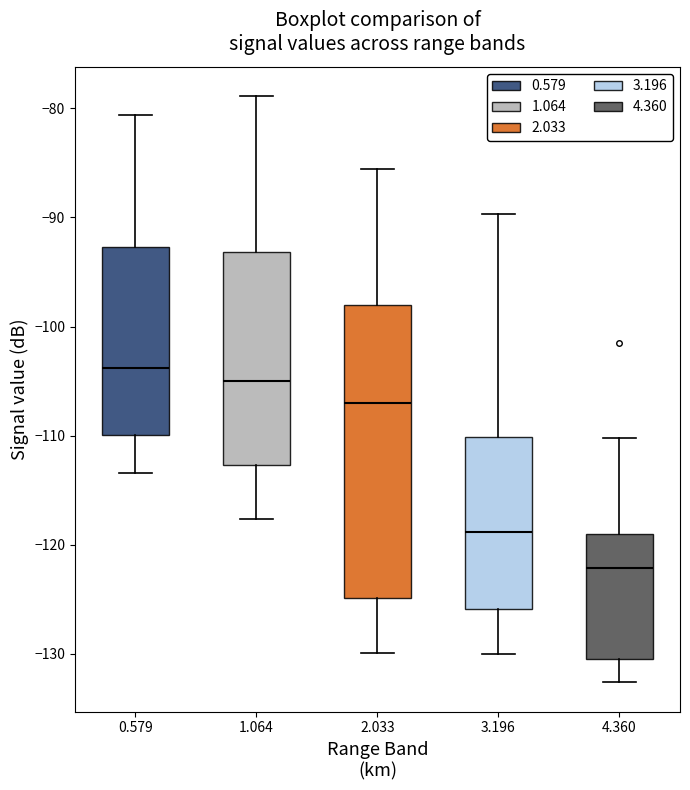

Reading left to right, transcribe this box plot: for each box, give where its median line is, the range the box spans, and where its two whiskers end, as read against the y-axis. The values are not printed on the chart, so give them approximately, as read against the axis.

0.579: median -104, box -110 to -93, whiskers -113 to -81
1.064: median -105, box -113 to -93, whiskers -118 to -79
2.033: median -107, box -125 to -98, whiskers -130 to -86
3.196: median -119, box -126 to -110, whiskers -130 to -90
4.360: median -122, box -130 to -119, whiskers -133 to -110